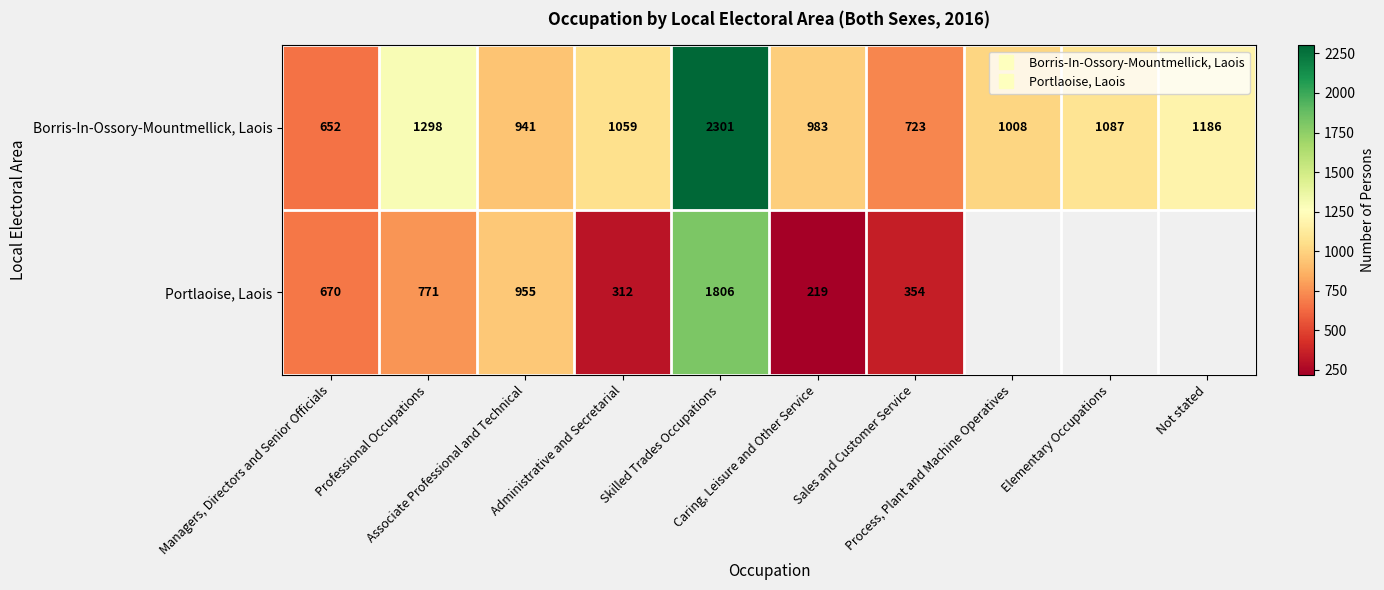

Which has a higher value, Not stated or Skilled Trades Occupations?

Skilled Trades Occupations